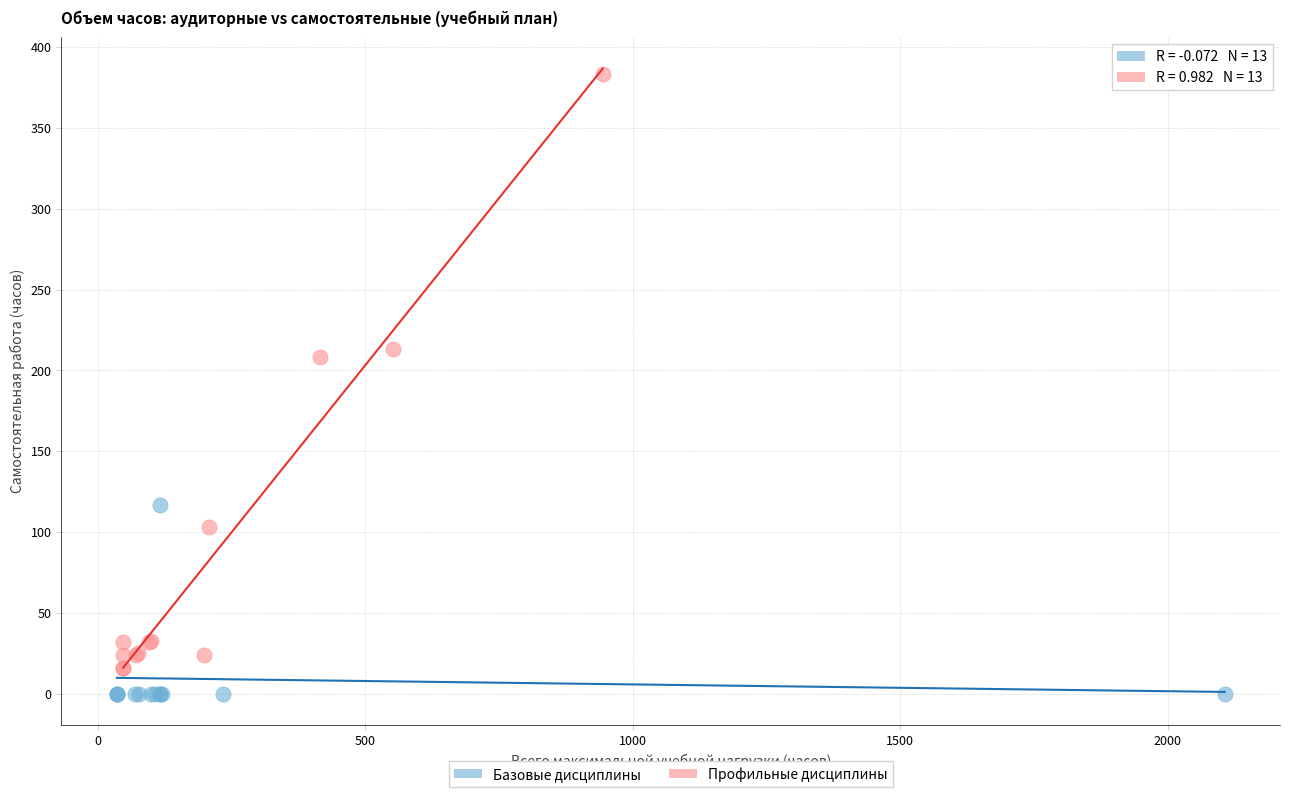

Which series has the largest Y range (max minus min)?

Профильные дисциплины